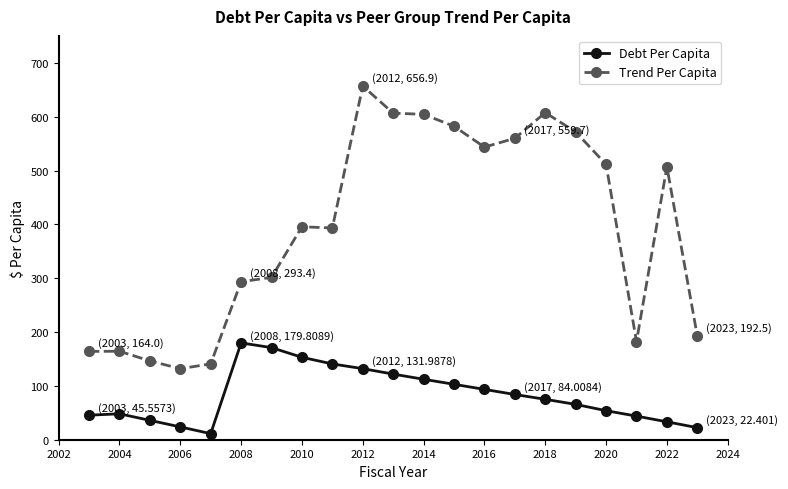

What is the value of the Debt Per Capita point at the 16th from the left?

75.1